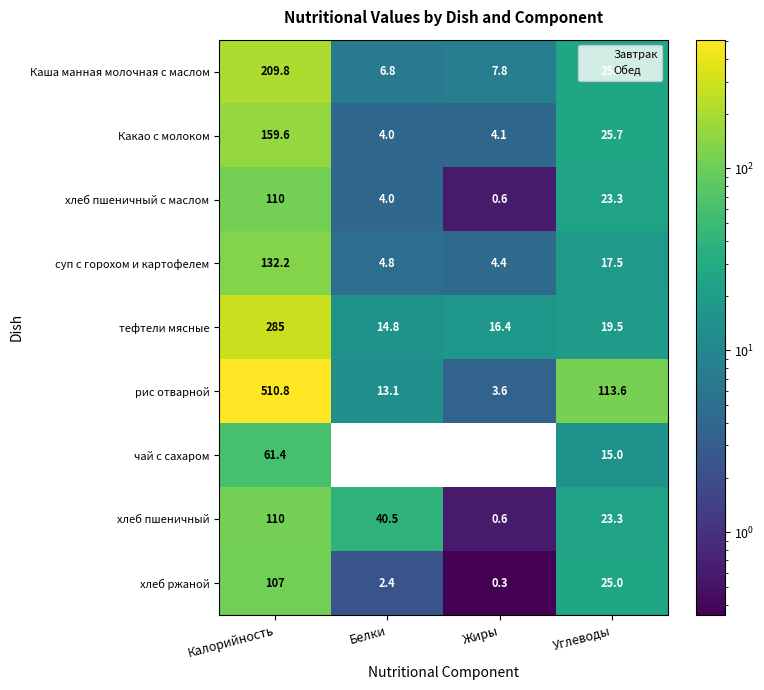

What is the sum of the суп с горохом и картофелем values at Углеводы and Калорийность?

149.7